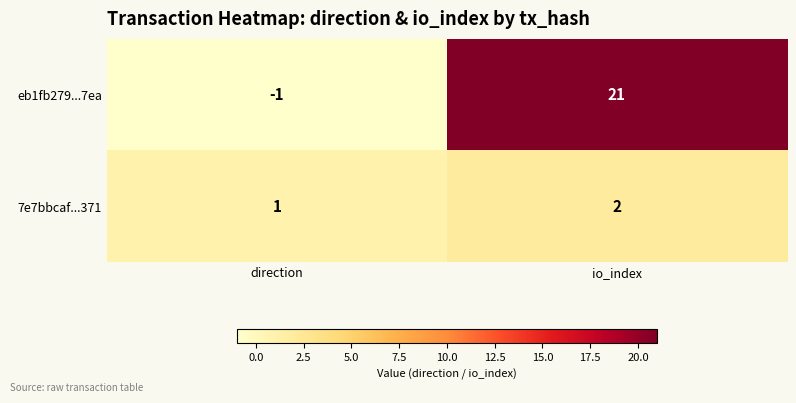

Which series has the widest spread of values?

eb1fb279...7ea